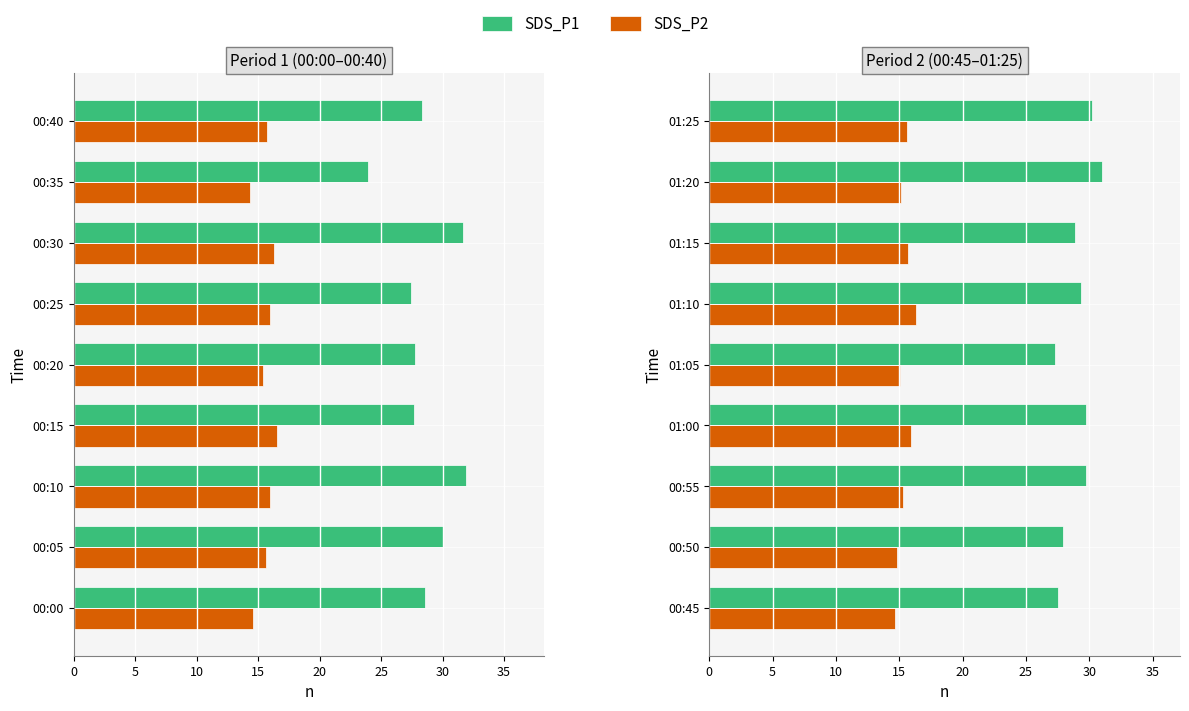

What is the average value of the SDS_P1 series?

29.1